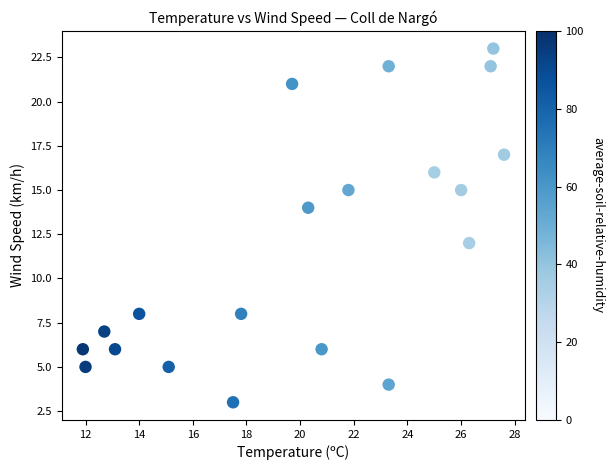

What is the range of Y values (max minus min)?

20